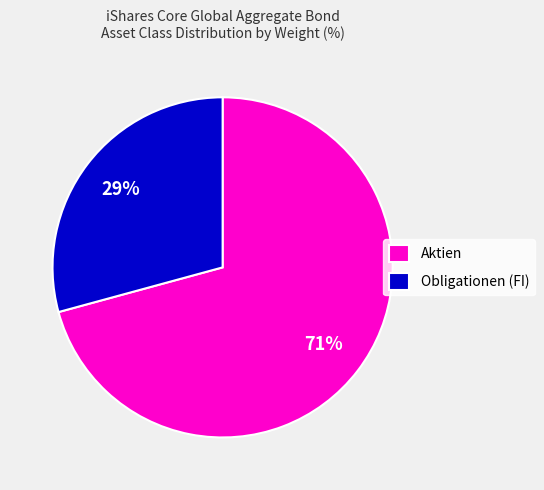

To the nearest percent, what is the difference between the largest and smallest slice percentages?

42%